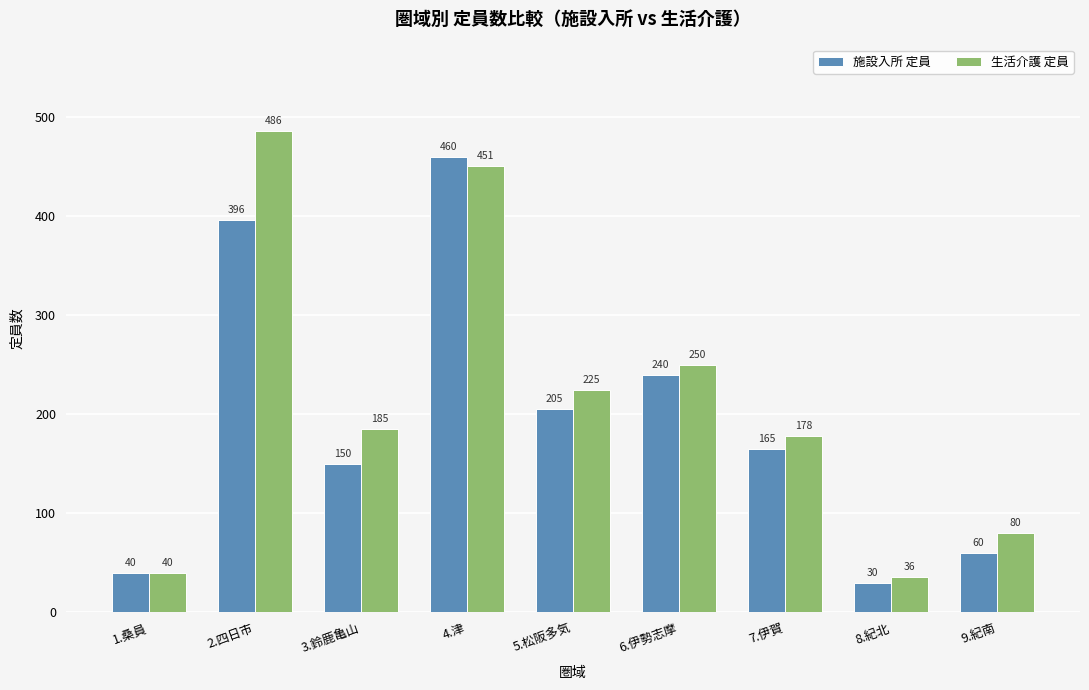

What is the sum of the 施設入所 定員 values at 1.桑員 and 7.伊賀?

205